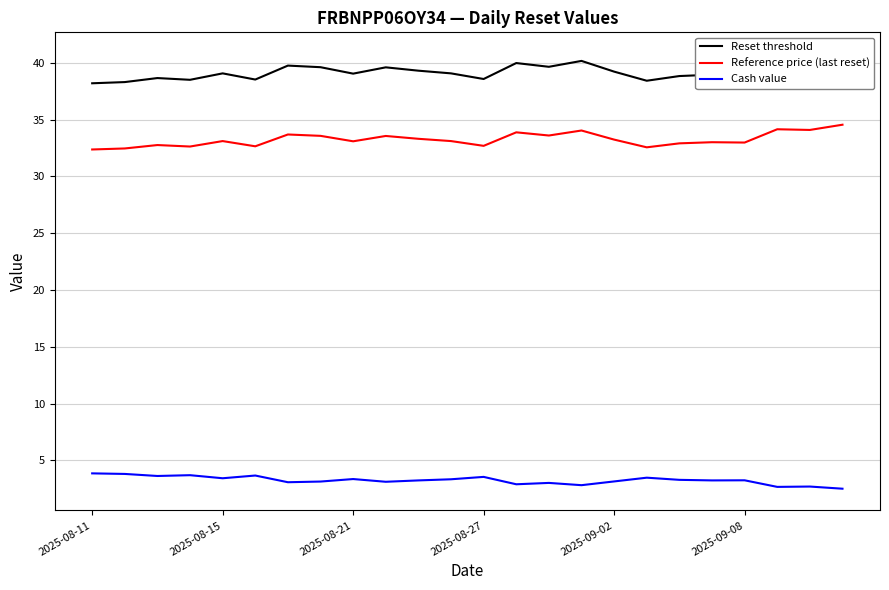

Is this an area chart (filled region under the line)?

No